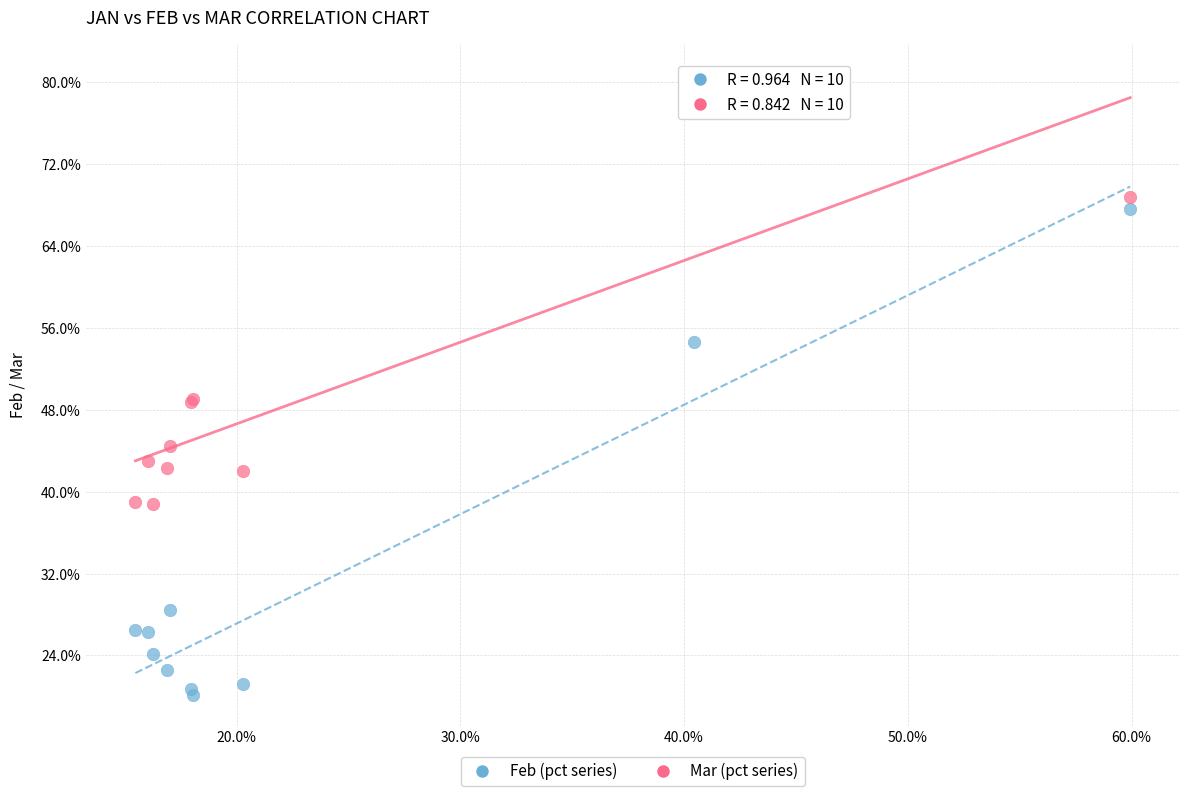

What are all the series names shown in the legend?

Feb (pct series), Mar (pct series)